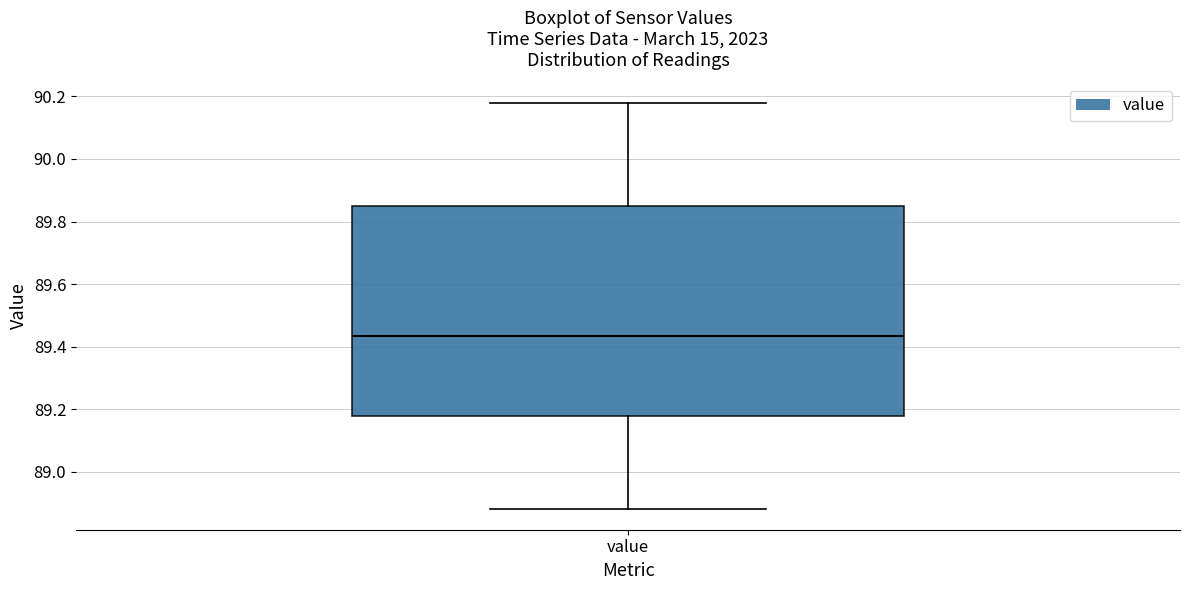

Read this box plot against the y-axis: the position of the median line, the range covered by the box, and the ends of both whiskers. The values are not printed on the chart, so give them approximately, as read against the axis.

median 89.44, box 89.18 to 89.86, whiskers 88.88 to 90.18